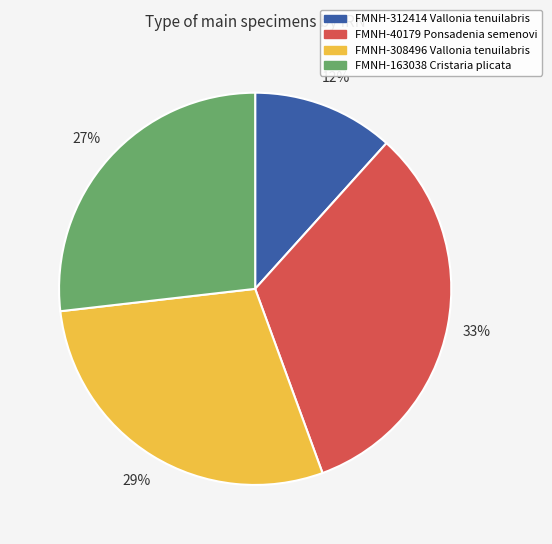

Does FMNH-308496 Vallonia tenuilabris account for over 50% of the chart?

No